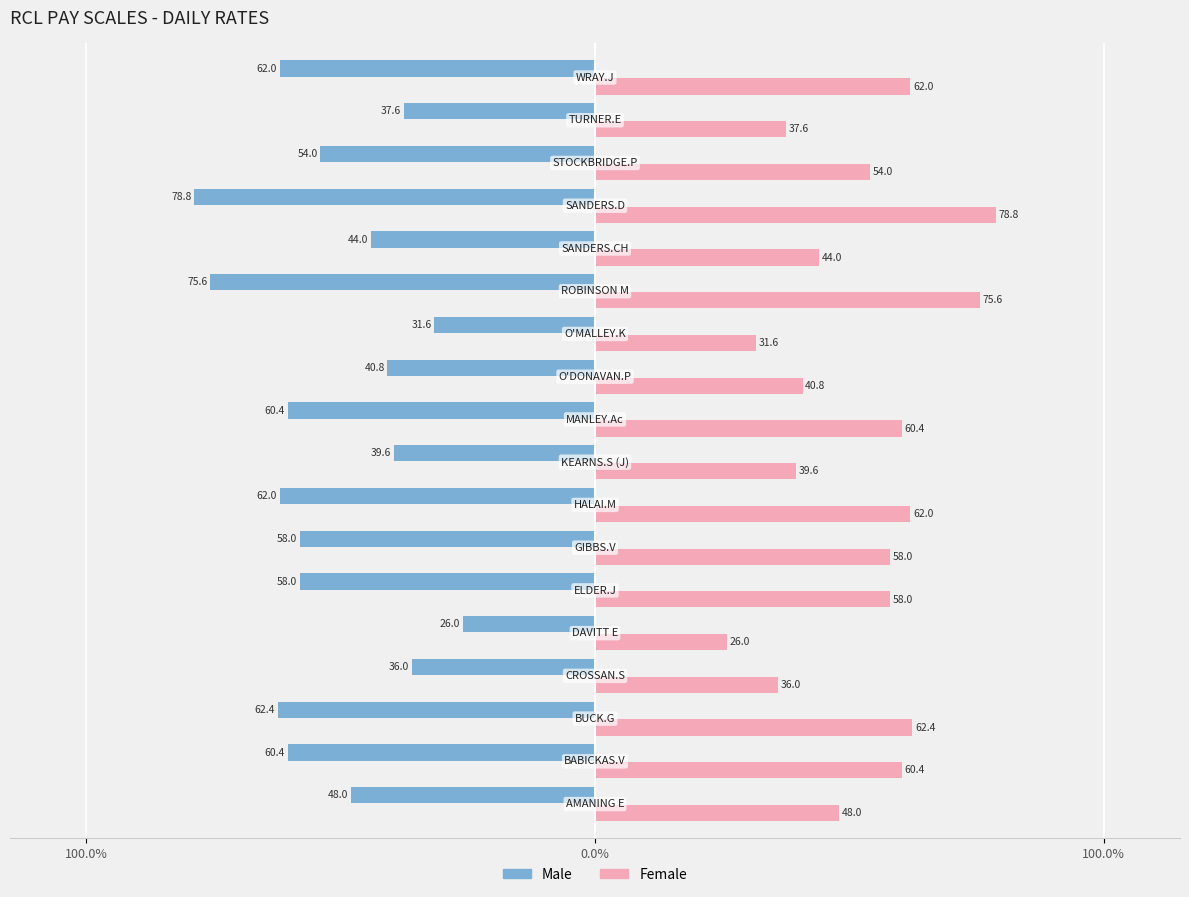

What is the average value of the Female series?

52.0